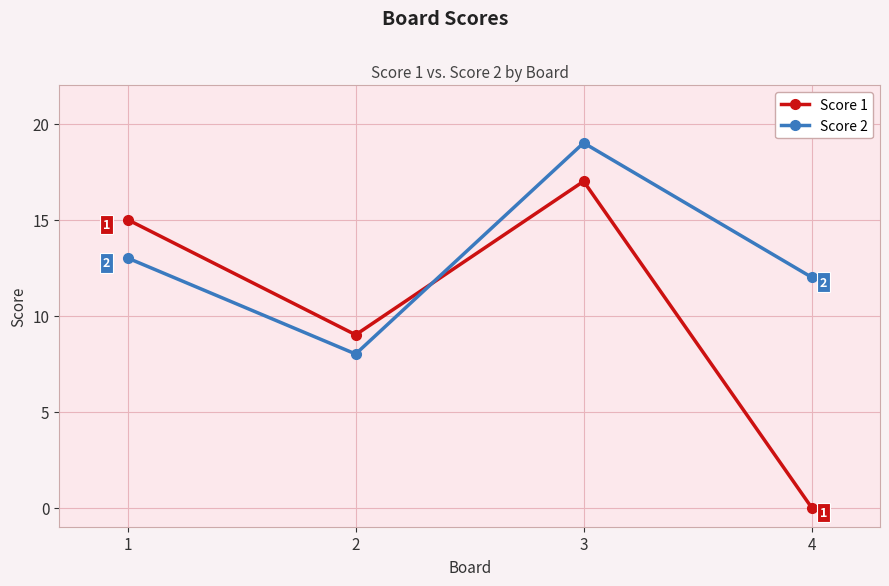

What is the sum of all Score 2 values?

52